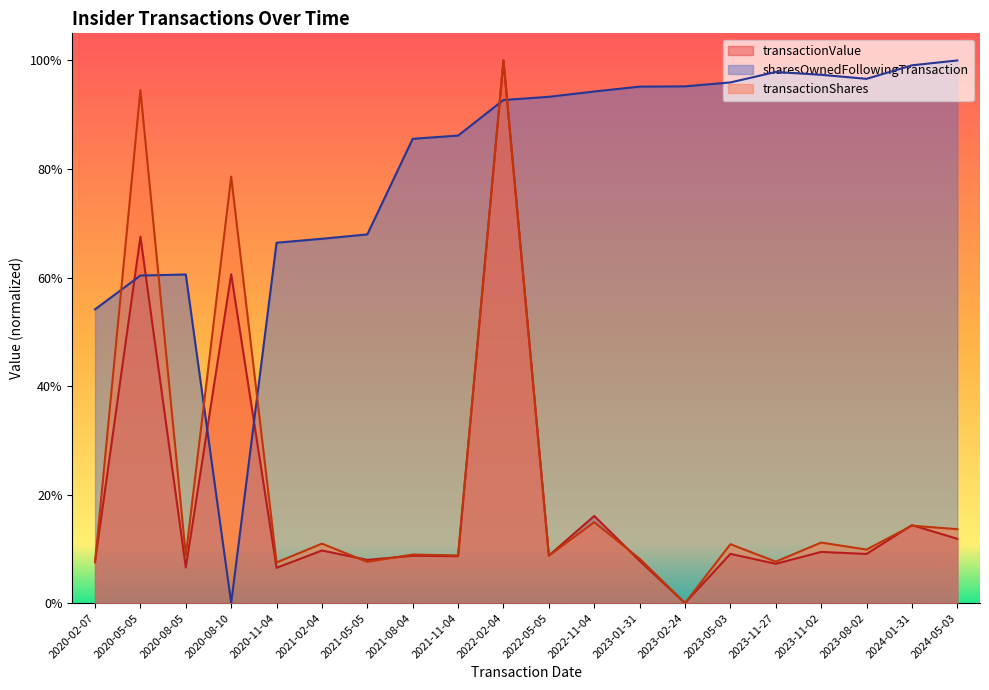

Between which two adjacent categories do sharesOwnedFollowingTransaction and transactionShares first intersect?

2020-02-07 and 2020-05-05